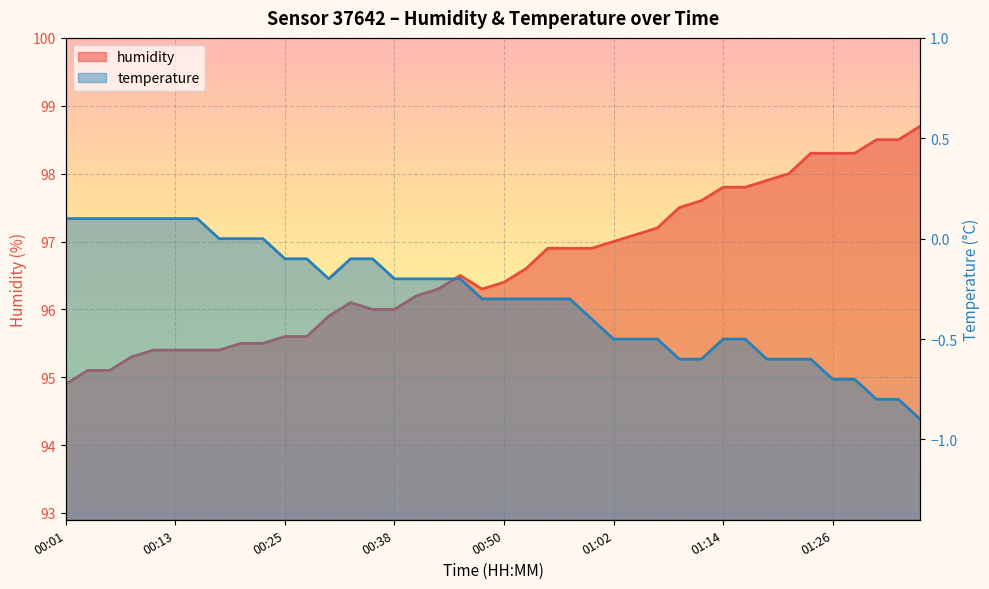

What is the label of the 12th point from the left?

00:28